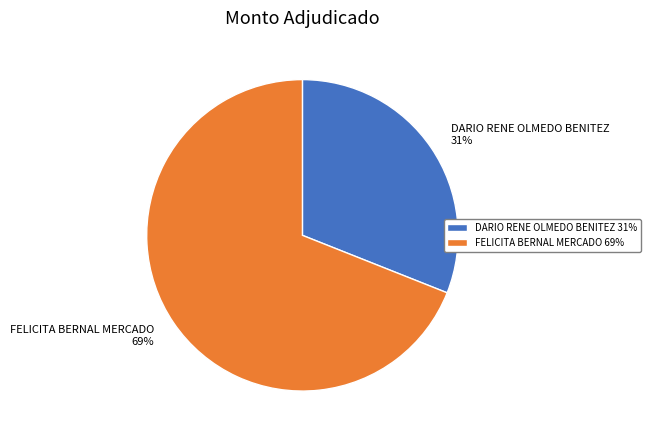

Which has a higher value, FELICITA BERNAL MERCADO or DARIO RENE OLMEDO BENITEZ?

FELICITA BERNAL MERCADO